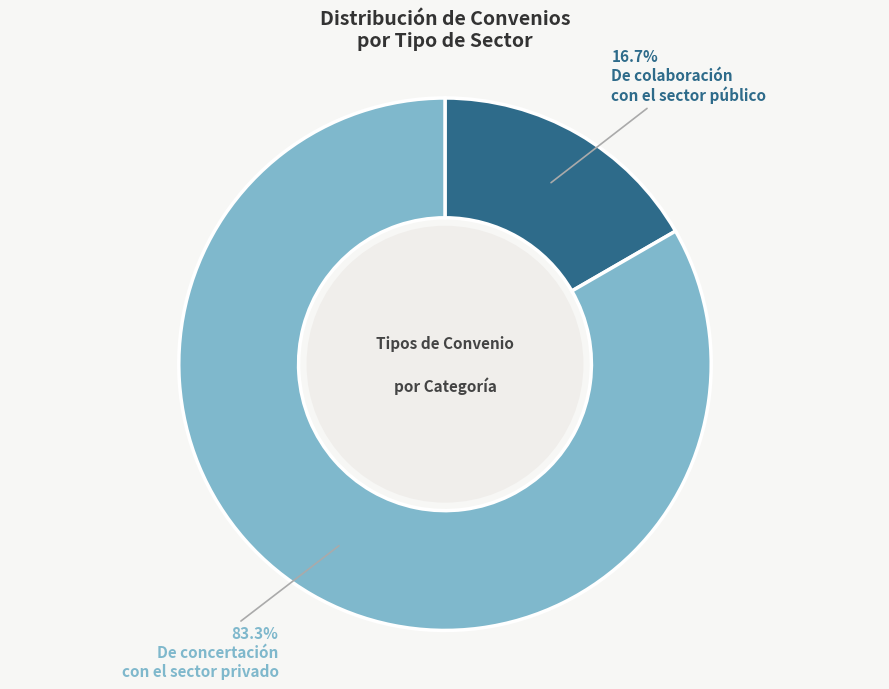

Is there any slice that represents more than half of the pie?

Yes